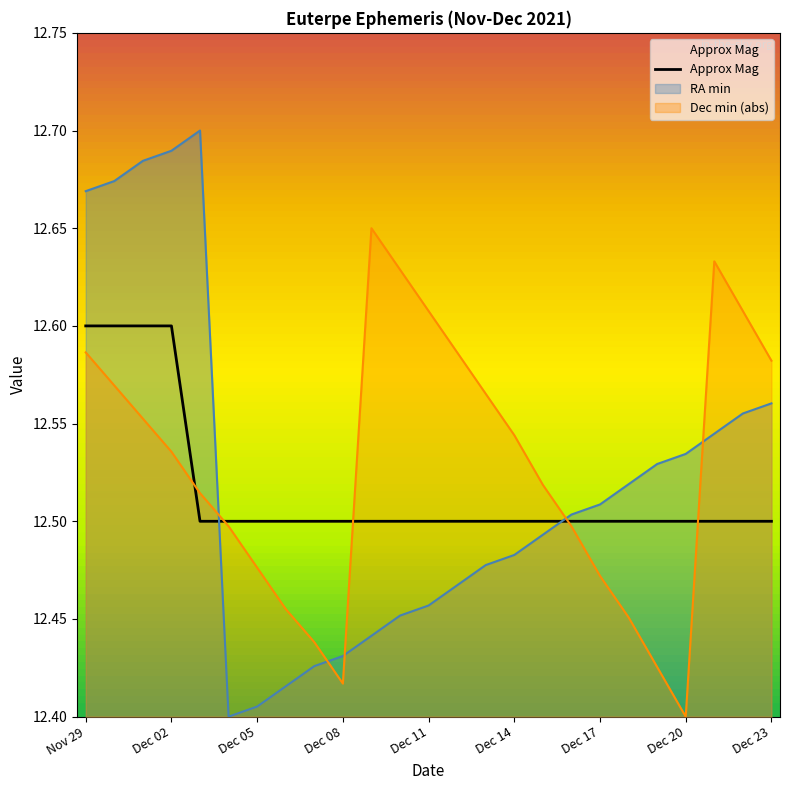

Count the values in the range 12 to 13.

25